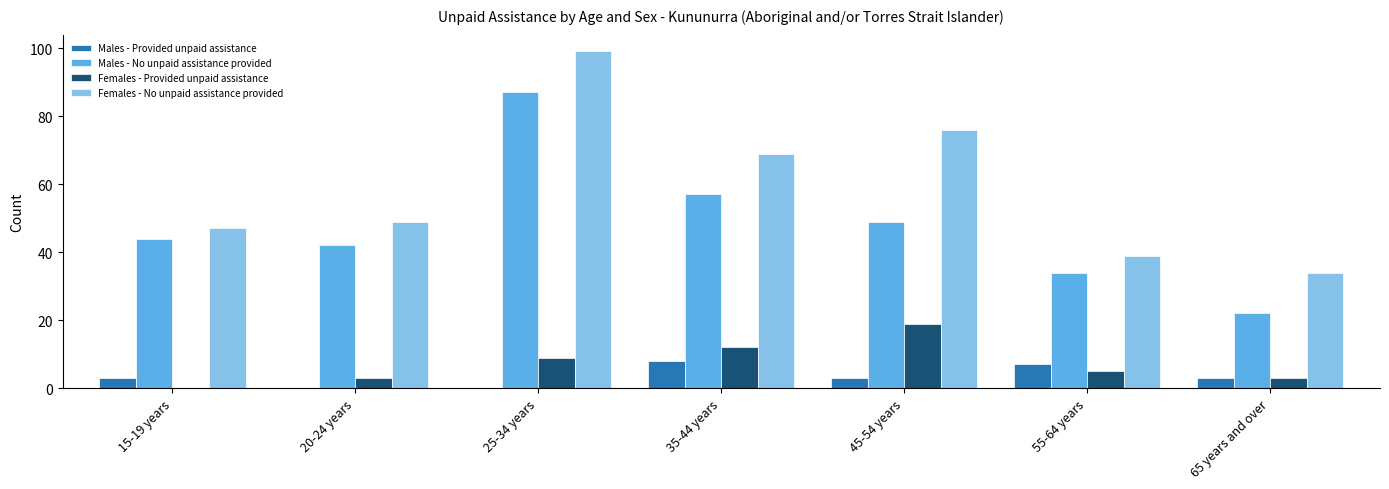

How many data points does each series have?

7